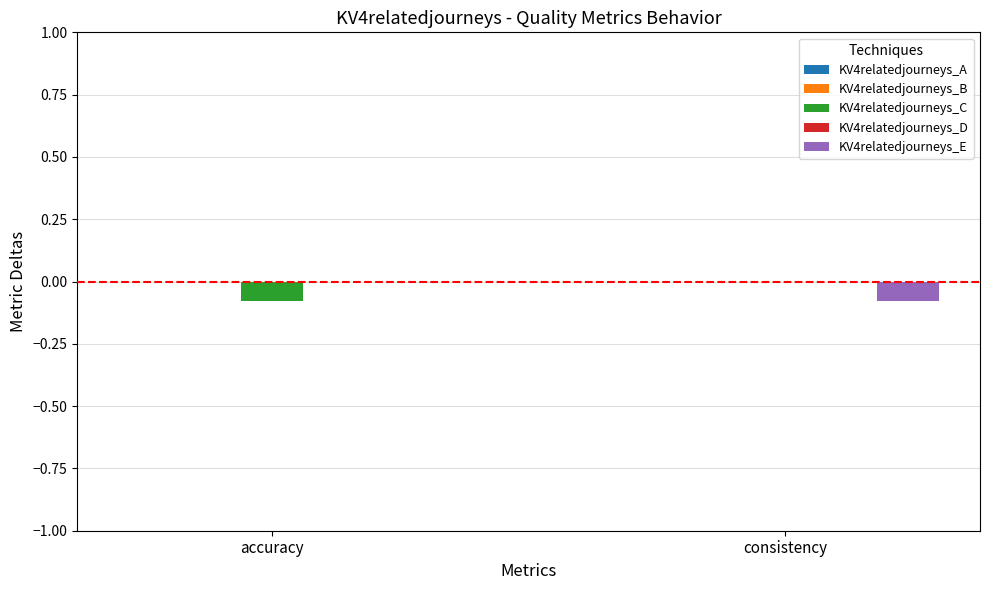

Are the bars horizontal?

No